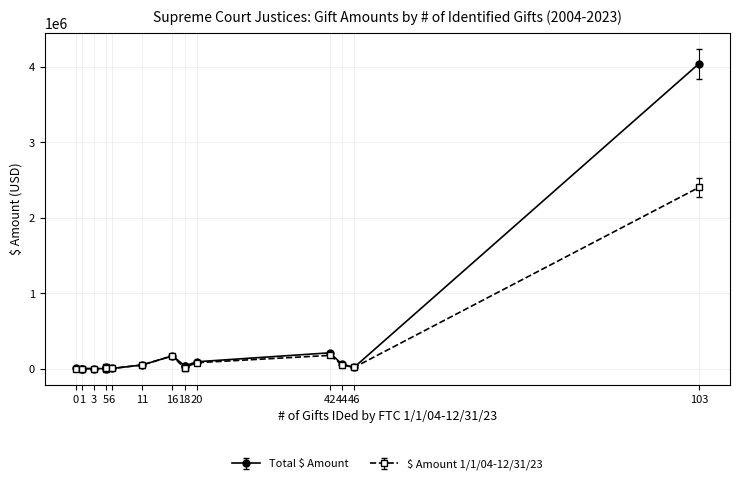

Rank the series by their maximum value, from lowest to highest.

$ Amount 1/1/04-12/31/23, Total $ Amount